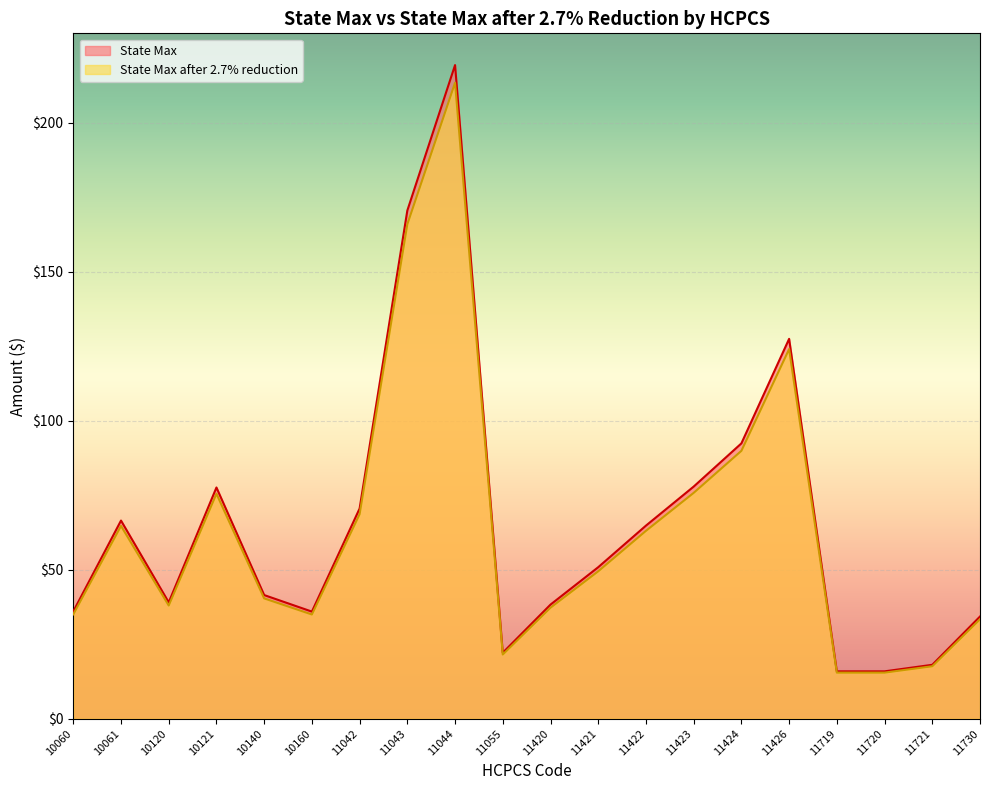

How many data points does each series have?

20